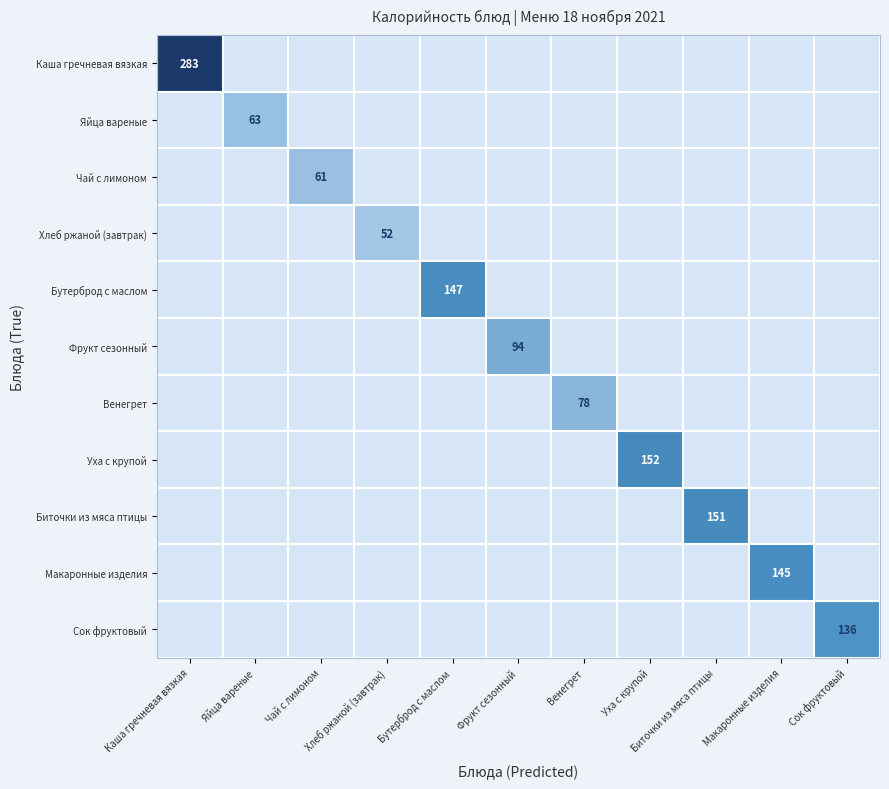

The value of Бутерброд с маслом at Макаронные изделия is -46.2. True or false?

False